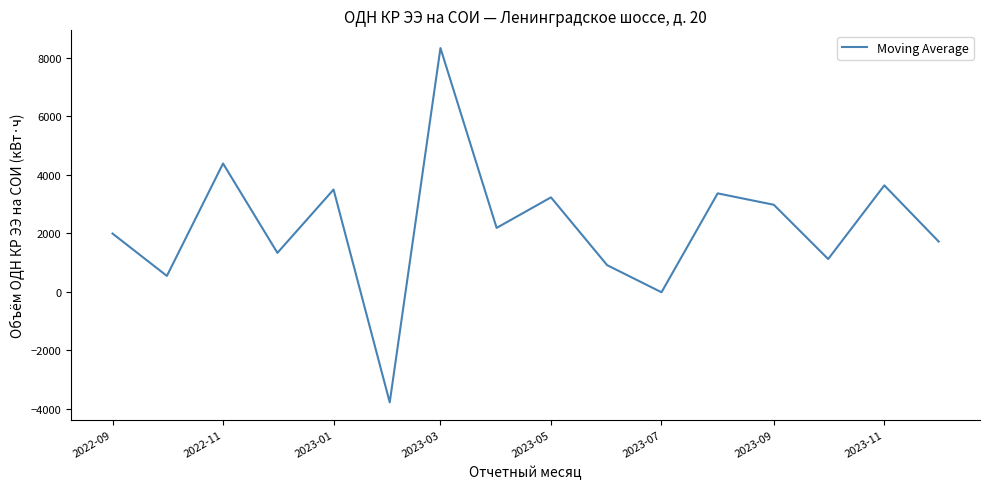

How many values are below 2182?

8